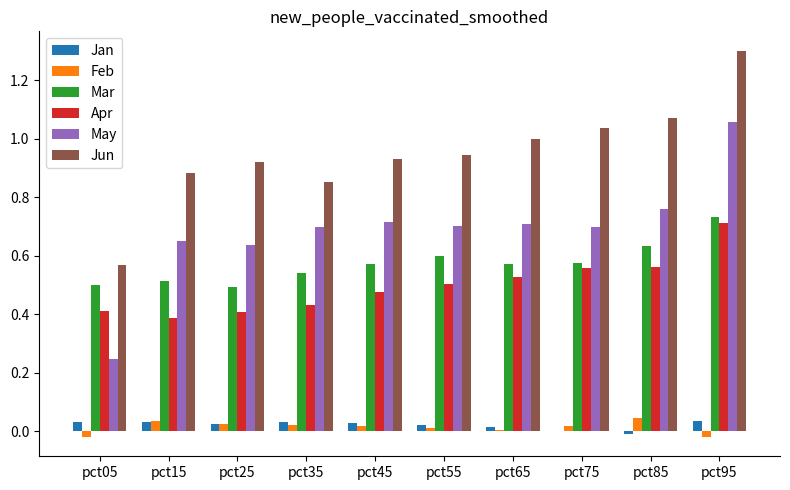

At which label is Jun closest to 0?

pct05